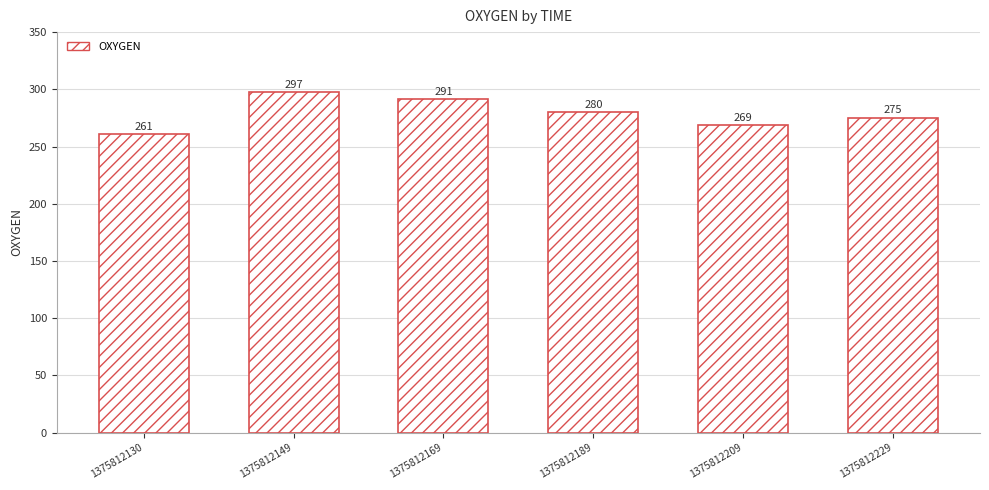

What is the value of the 3rd bar from the left?

291.5